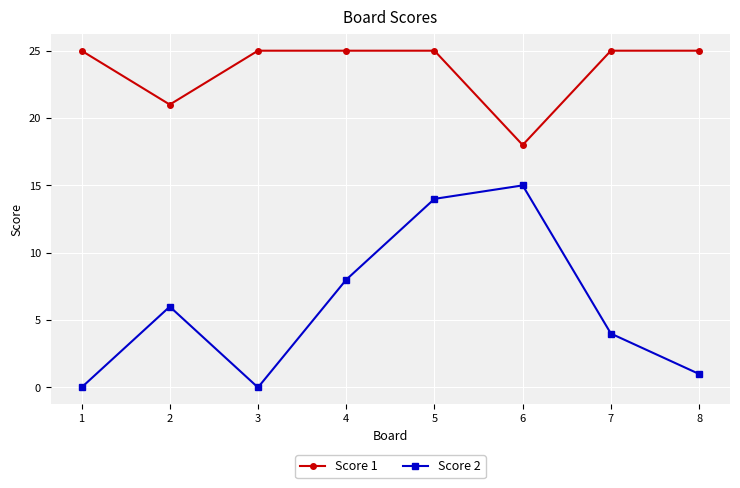

Where is Score 1 nearest to the value 21?

2